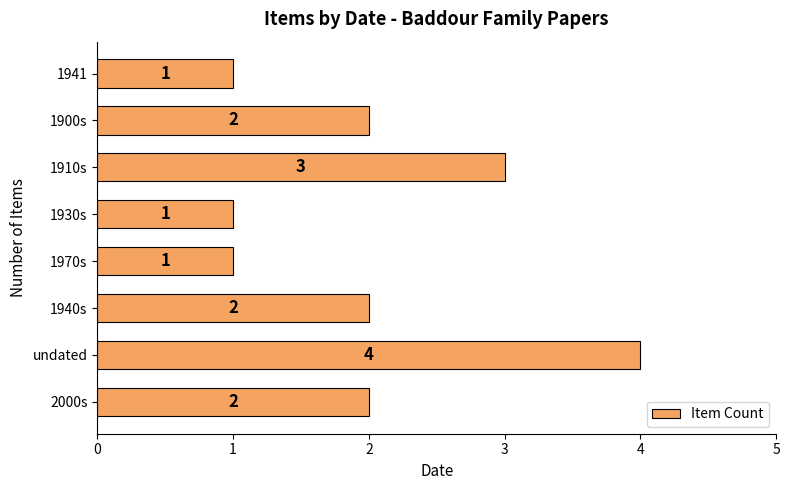

What is the difference between the maximum and minimum values?

3